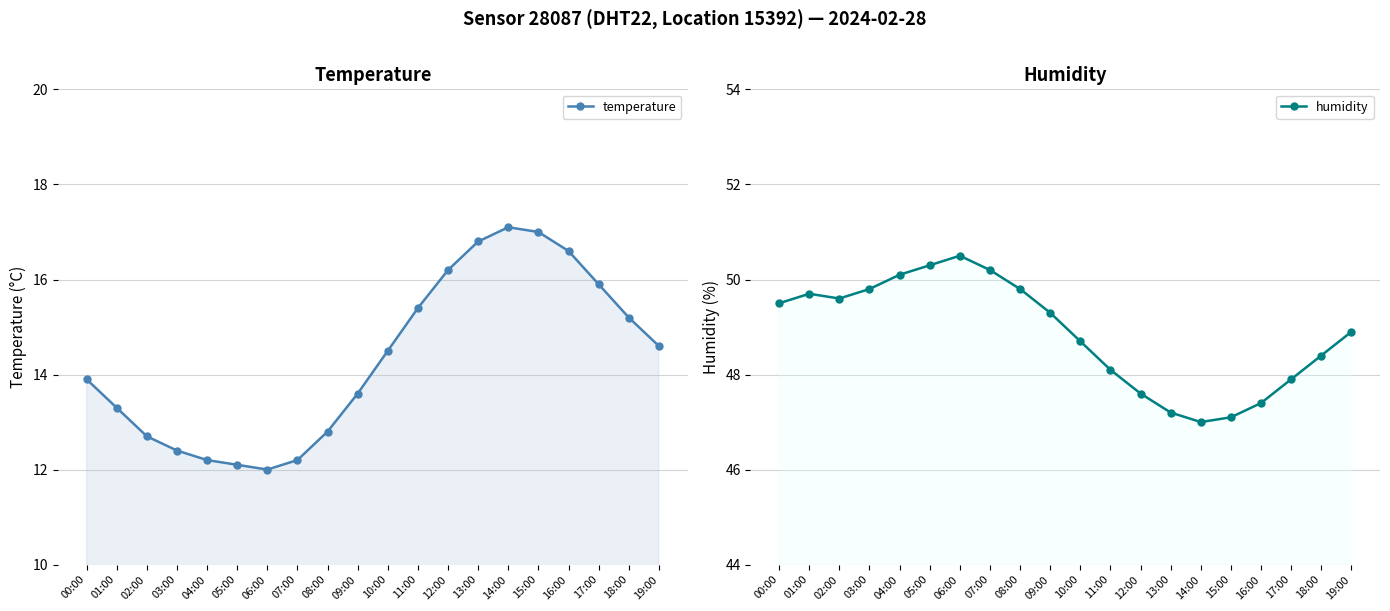

In humidity, how many points are higher than both neighbors (excluding endpoints)?

2